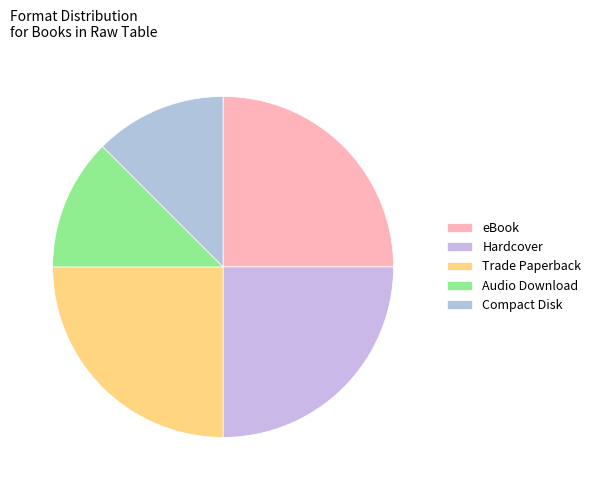

Does eBook account for over 50% of the chart?

No